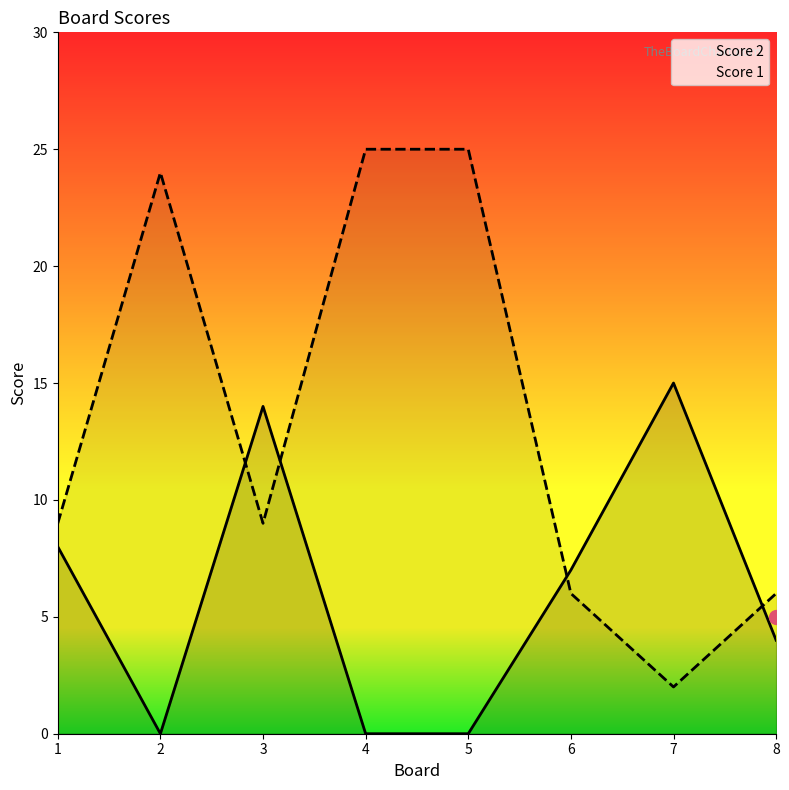

What is the average value of the Score 2 series?

6